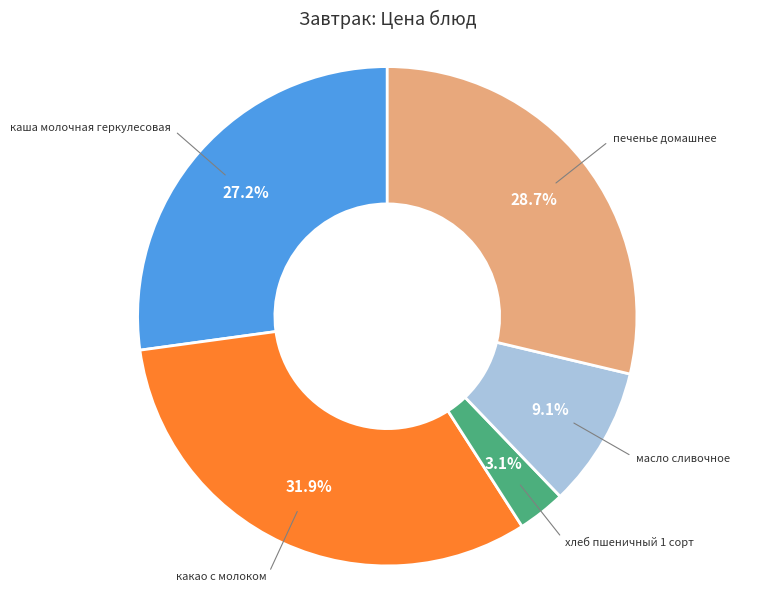

Is there any slice that represents more than half of the pie?

No